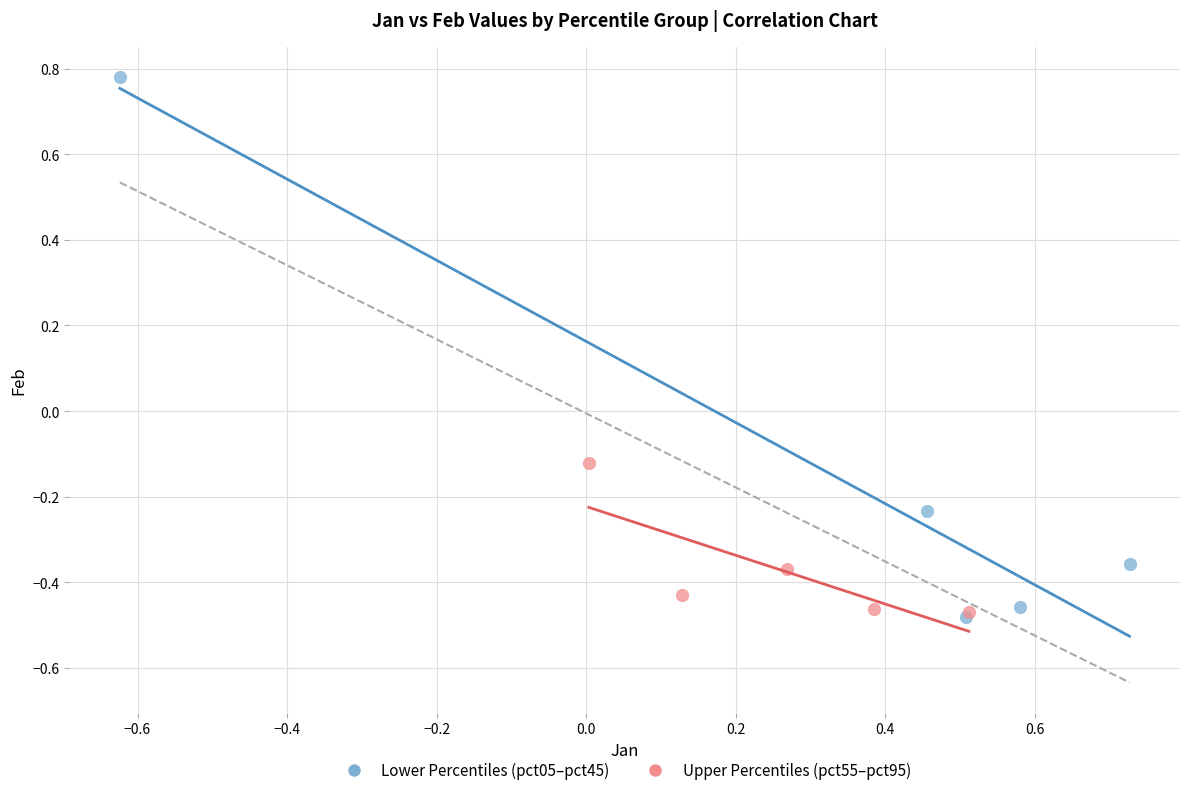

Which series has the largest Y range (max minus min)?

Lower Percentiles (pct05–pct45)